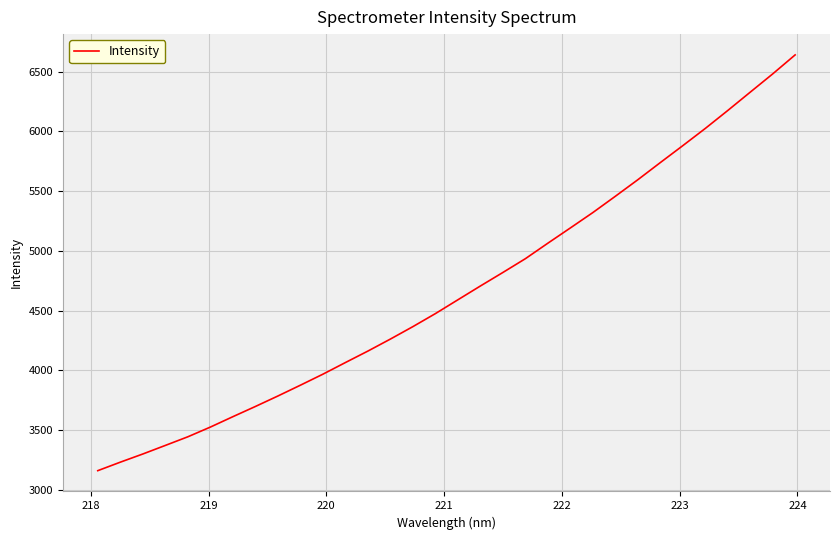

What is the minimum value shown in the chart?

3160.8